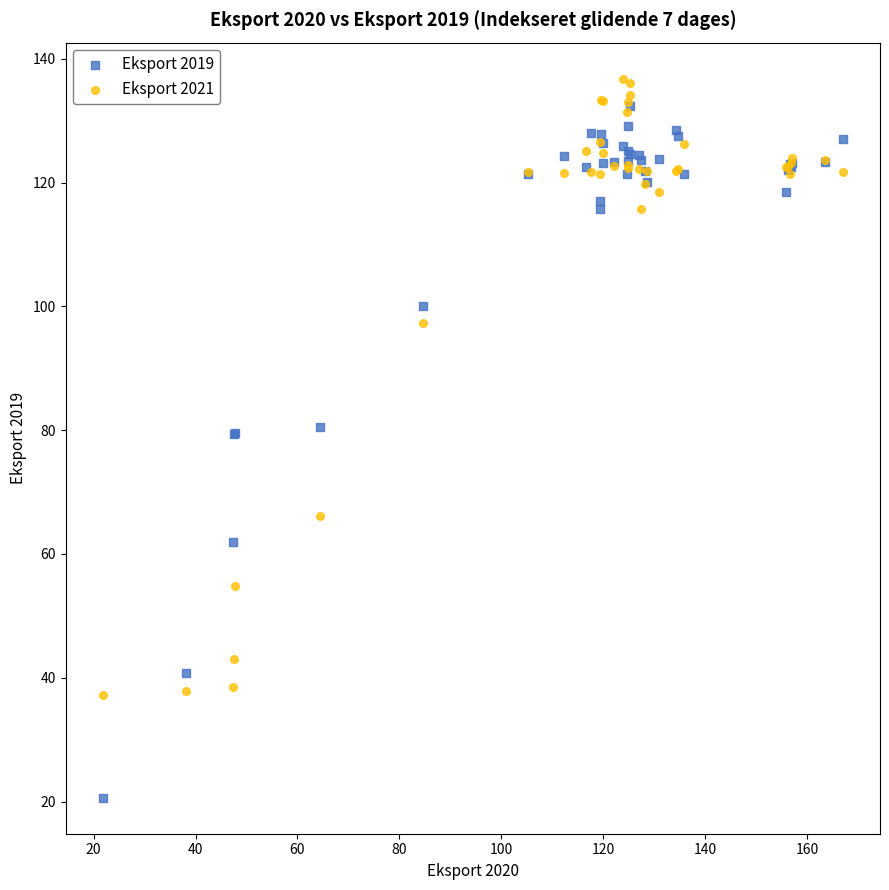

Which series contains the lowest Y value?

Eksport 2019